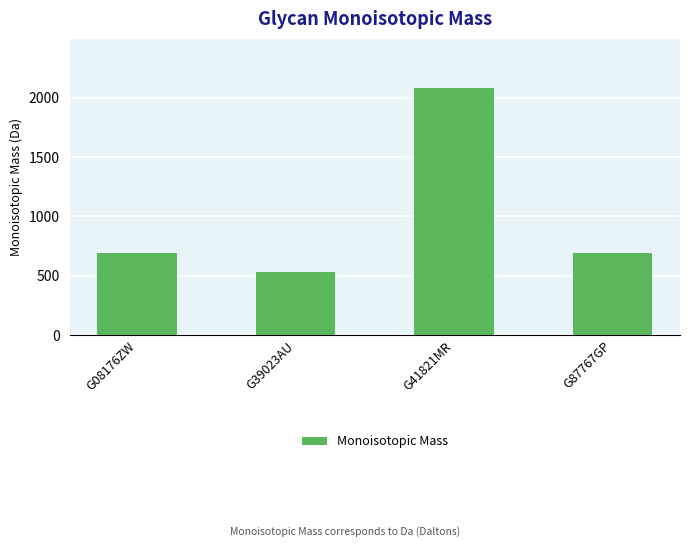

What is the label of the 3rd bar from the left?

G41821MR